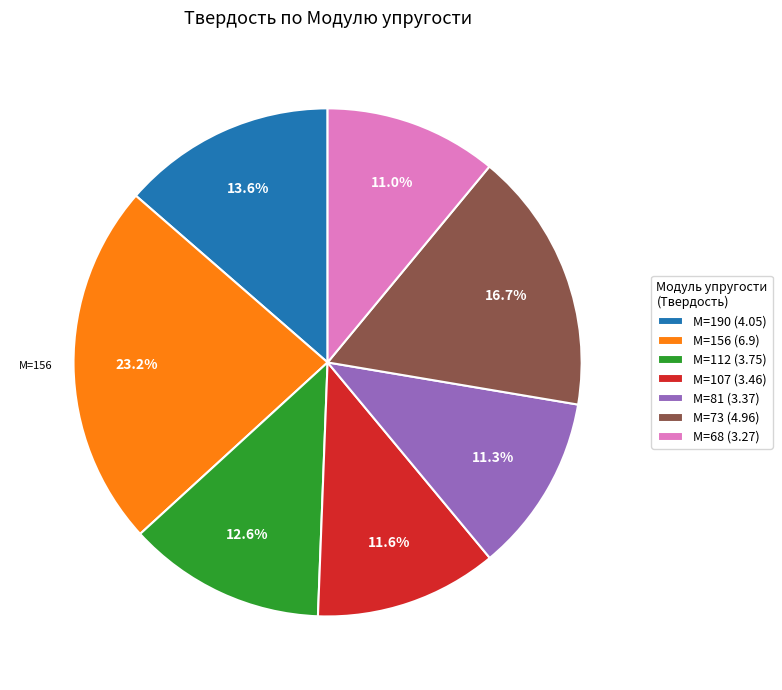

Count the number of slices in the pie.

7